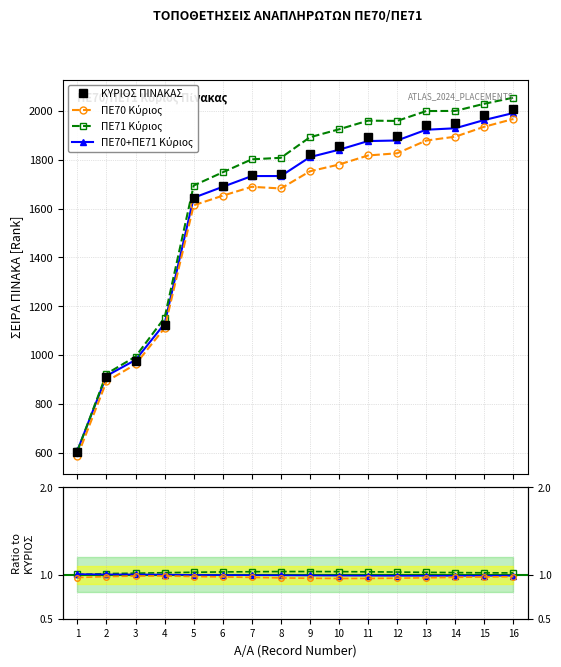

List the labels in order of value, smallest first.

1, 2, 3, 4, 5, 6, 7, 8, 9, 10, 11, 12, 13, 14, 15, 16